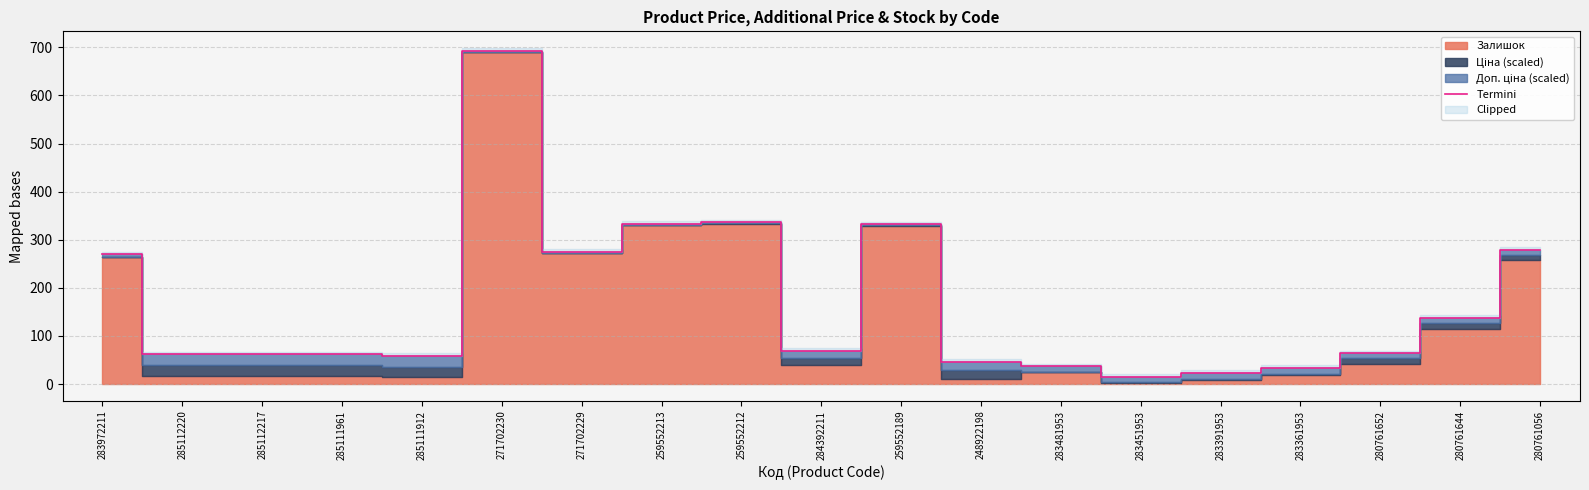

Between 283361953 and 259552189, which is larger?

259552189